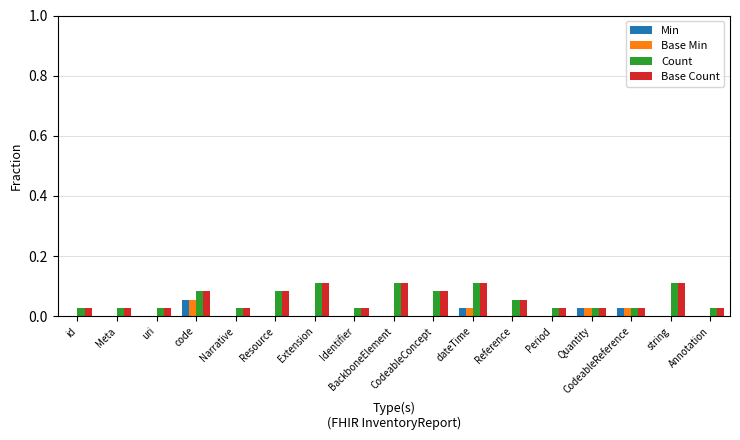

The Count series shows 0.0 at Period. True or false?

True